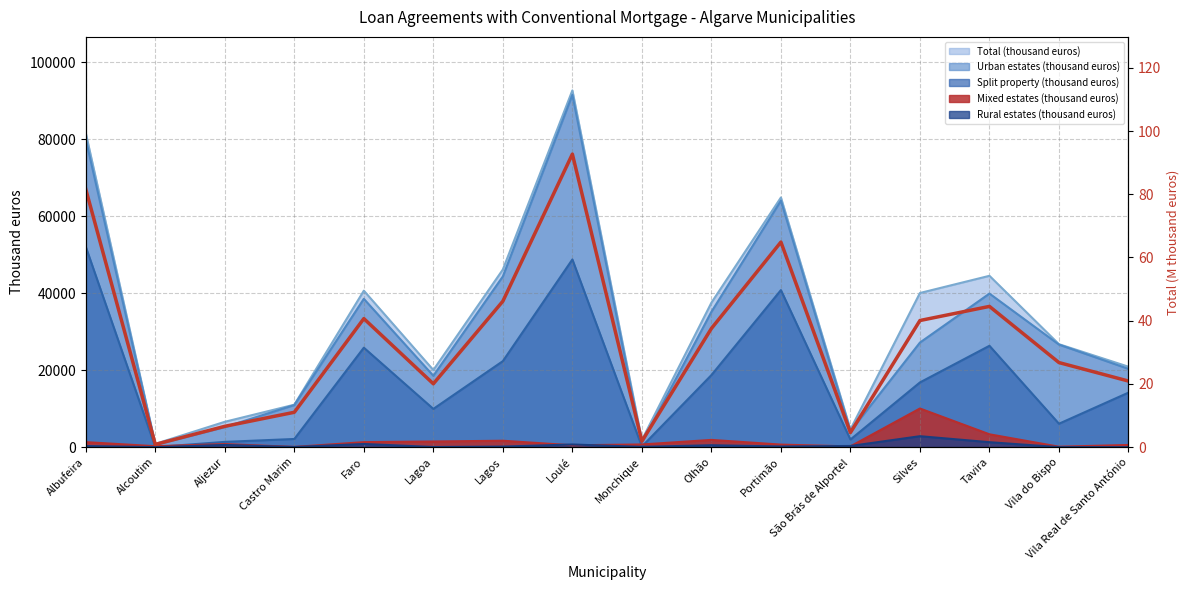

What is the sum of all values?

540.7